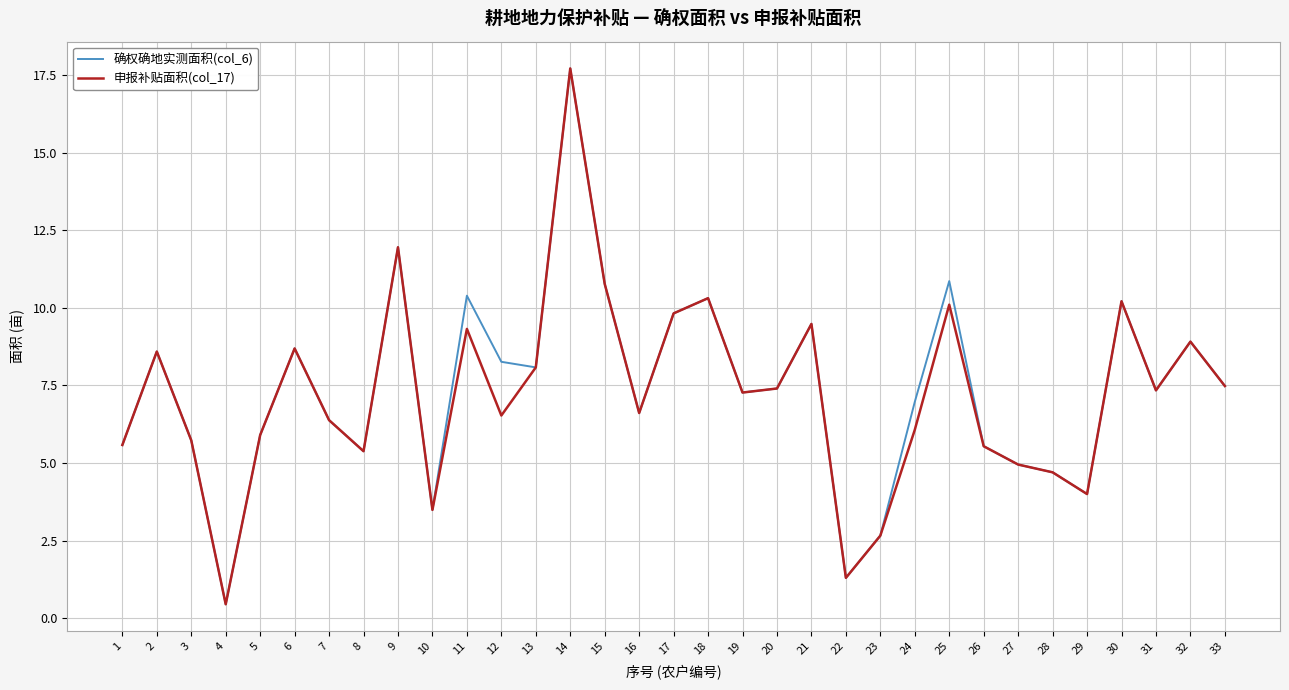

Is the value of 申报补贴面积(col_17) at 22 greater than the value of 确权确地实测面积(col_6) at 3?

No